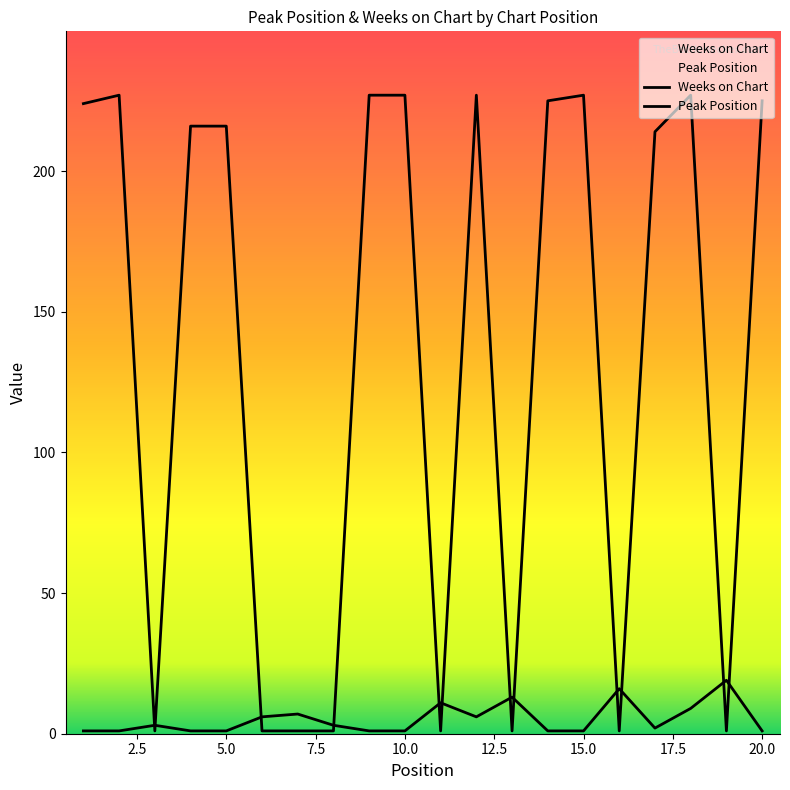

What is the value of the Peak Position point at the 3rd from the left?

3